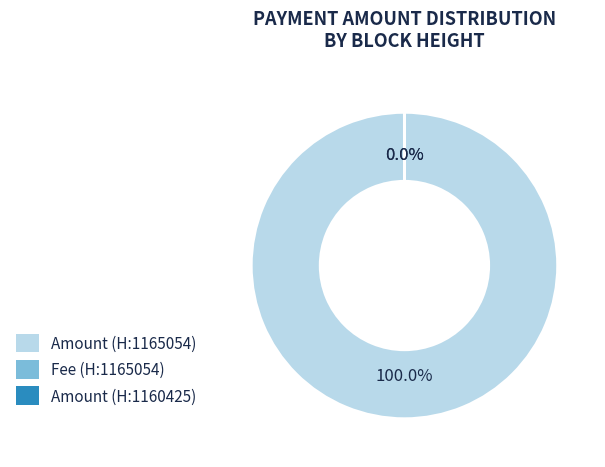

Between 1160425 and 1165054, which is larger?

1165054